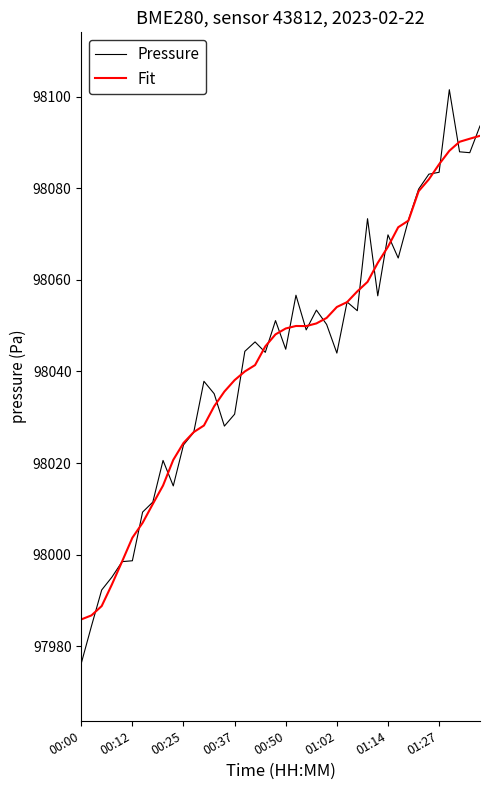

What is the greatest value displayed?

98101.5